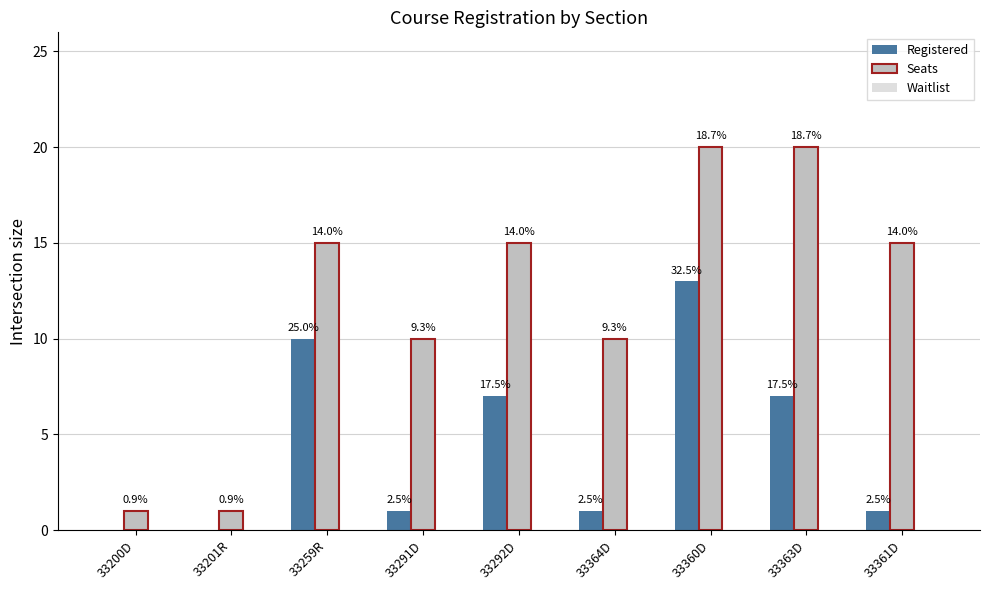

Which has a higher value, 33363D or 33201R?

33363D